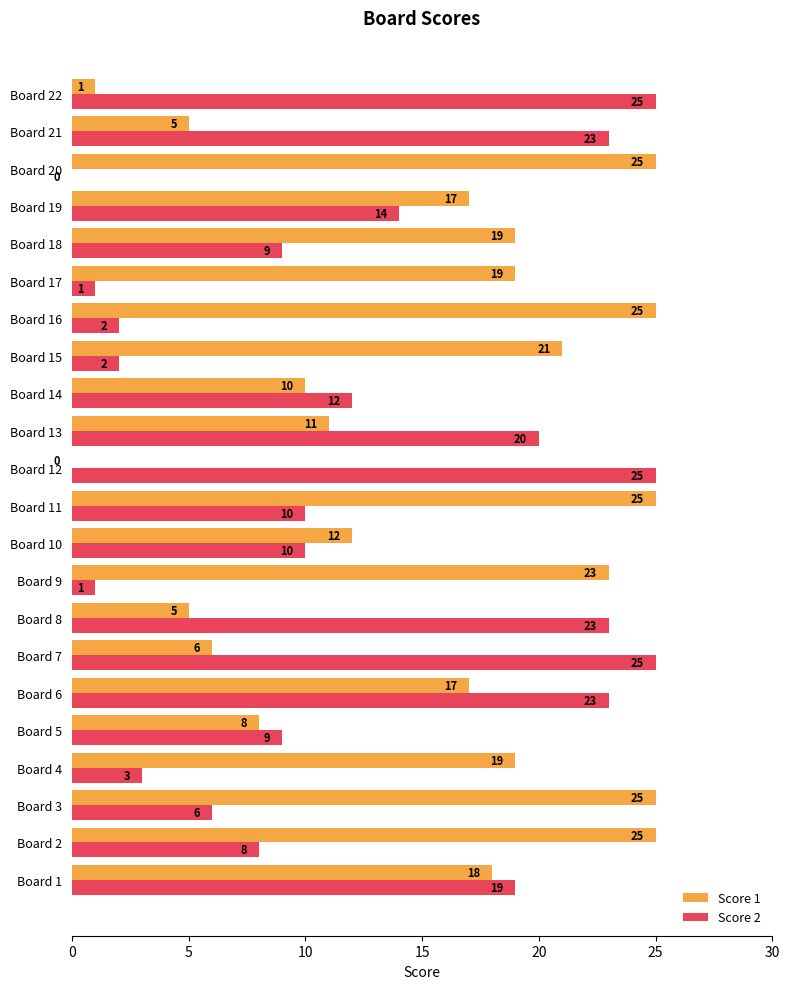

What is the sum of all Score 2 values?

270